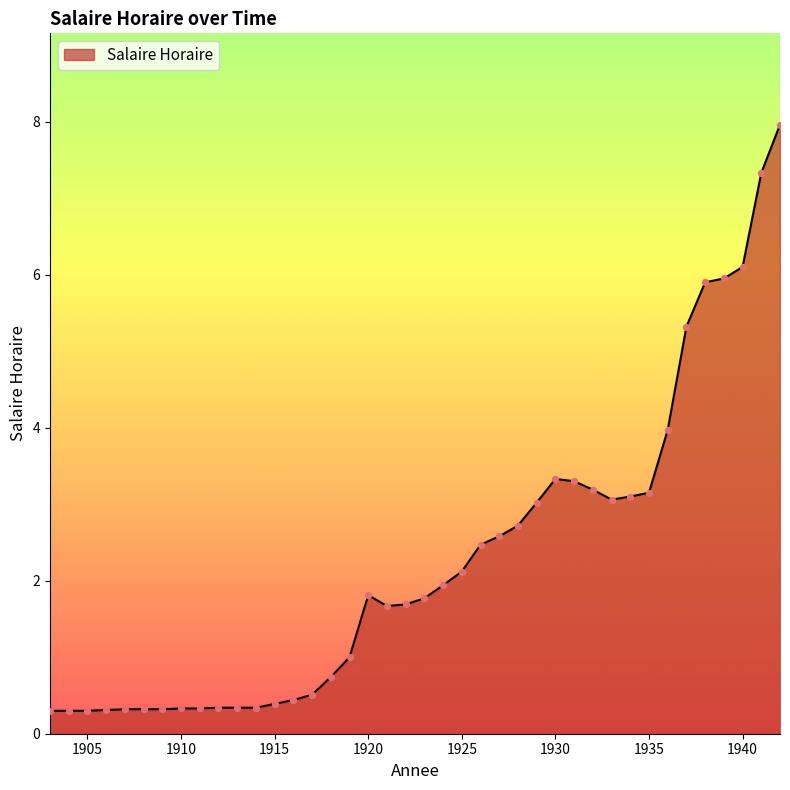

What is the difference between the maximum and minimum values?

7.7